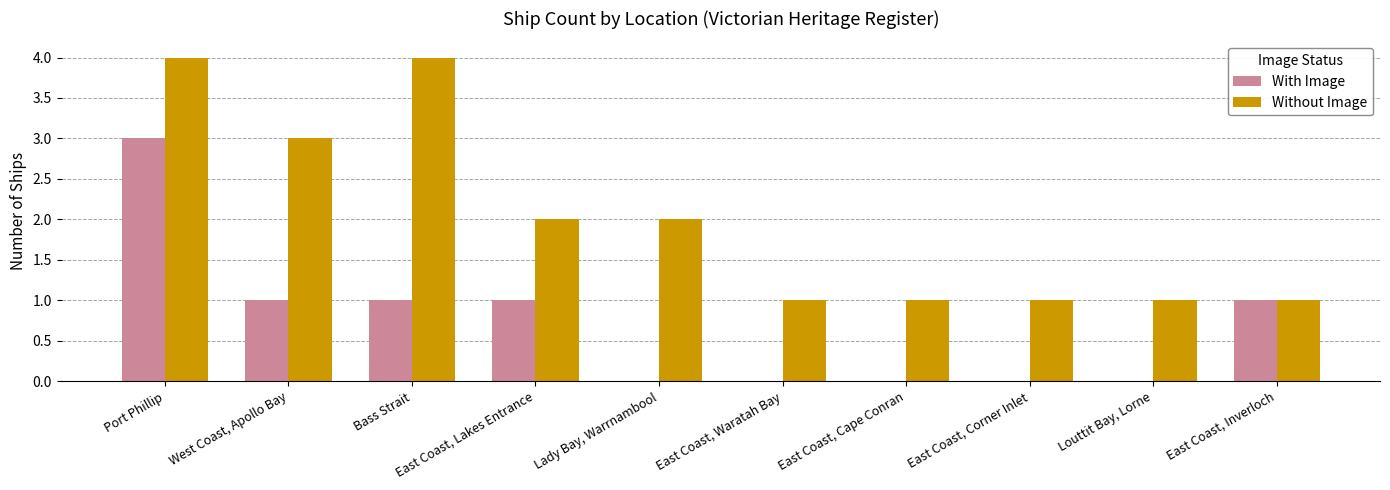

Reading right to left, list all the values displayed in this chart.

With Image: 1	0	0	0	0	0	1	1	1	3
Without Image: 1	1	1	1	1	2	2	4	3	4